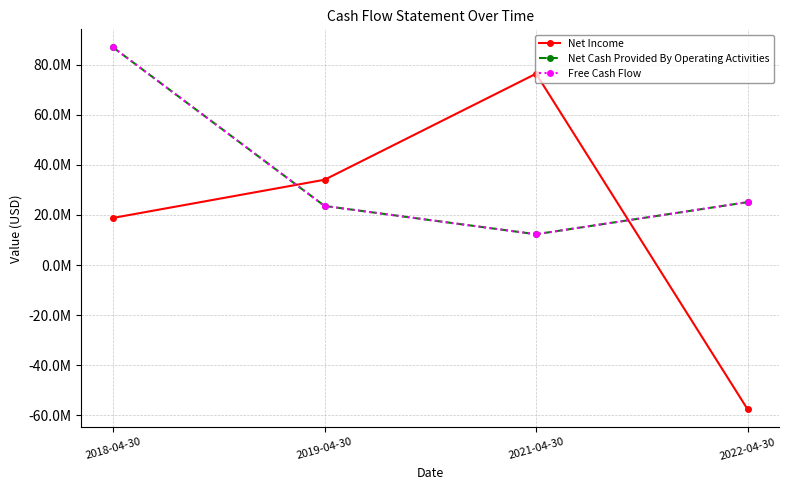

The value of Net Income at 2019-04-30 is 34049716. True or false?

True